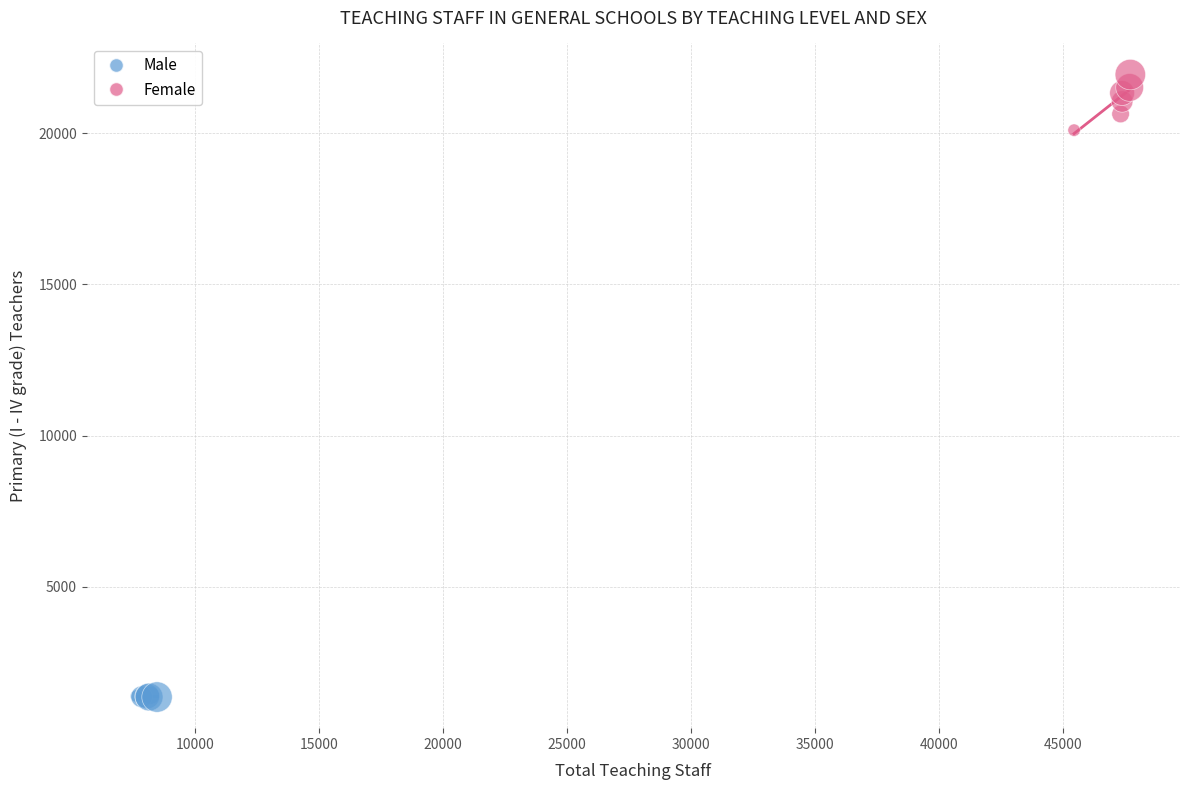

Which series contains the lowest Y value?

Male